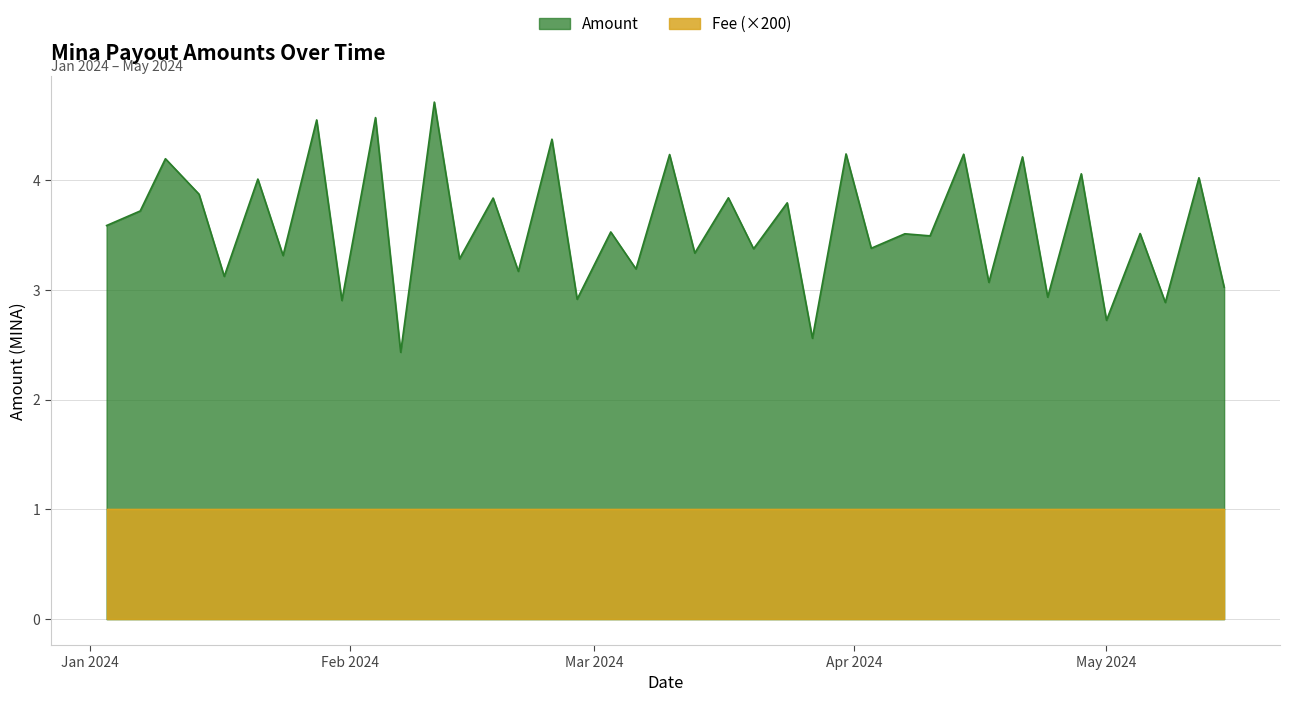

What is the sum of all values?

139.8